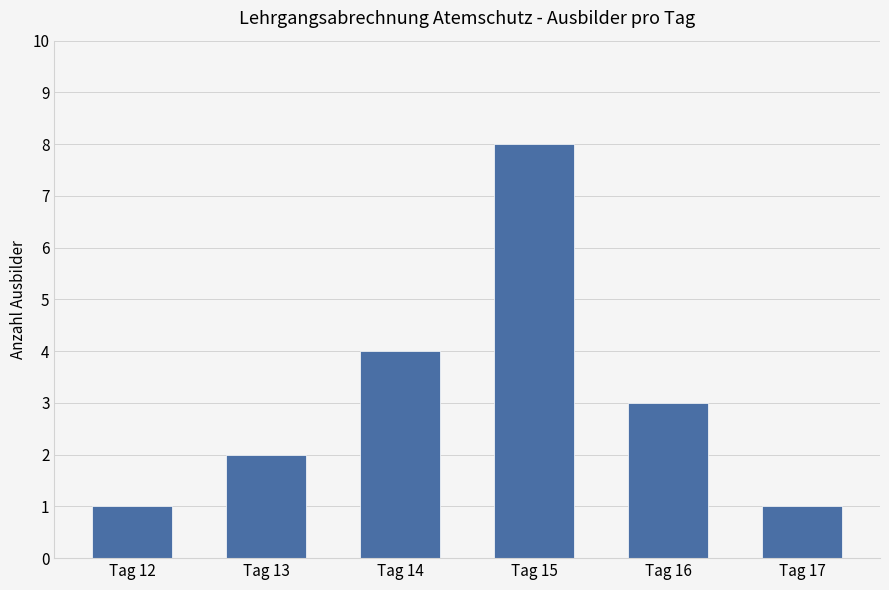

How many categories are shown in the chart?

6